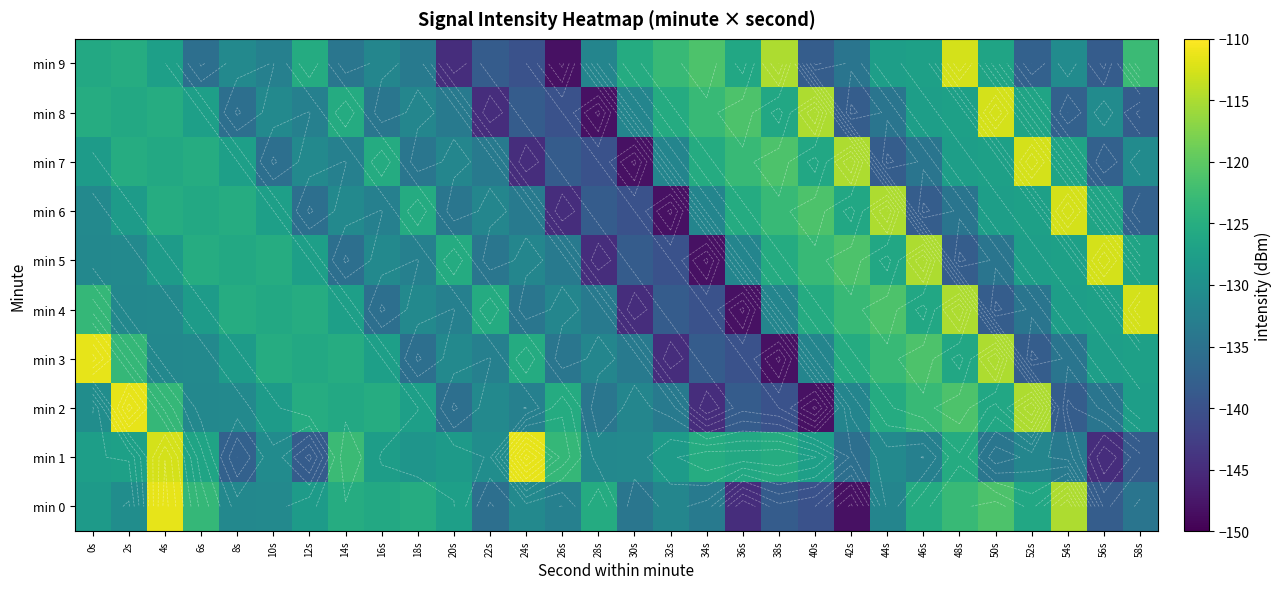

At which label does min 6 reach its peak?

54s